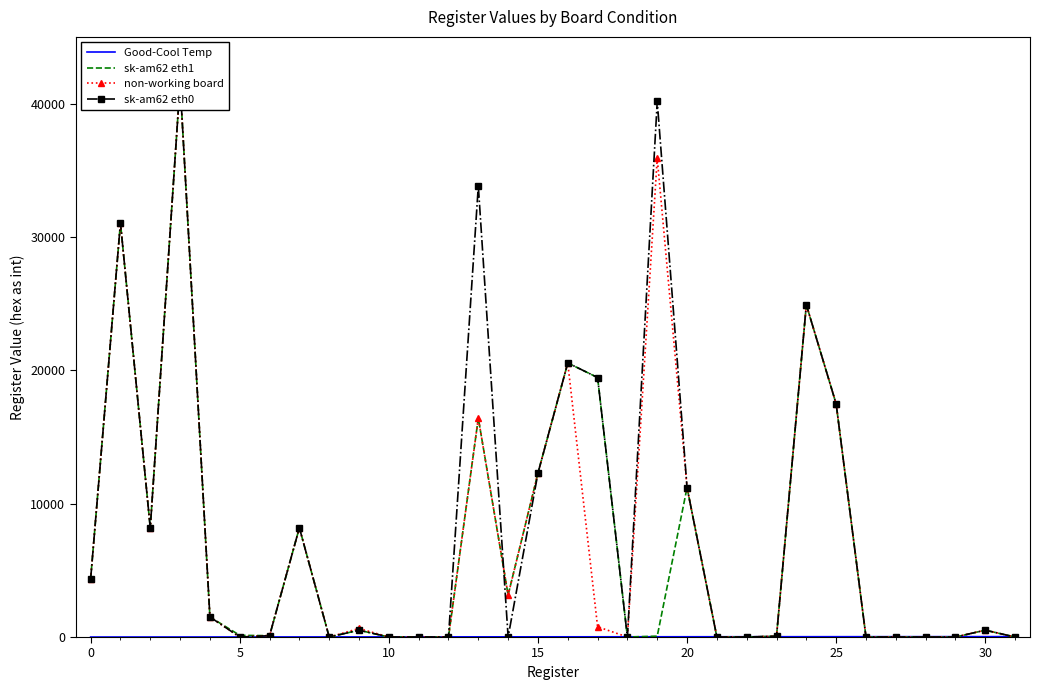

At how many categories does at least one series exceed 20216?

6